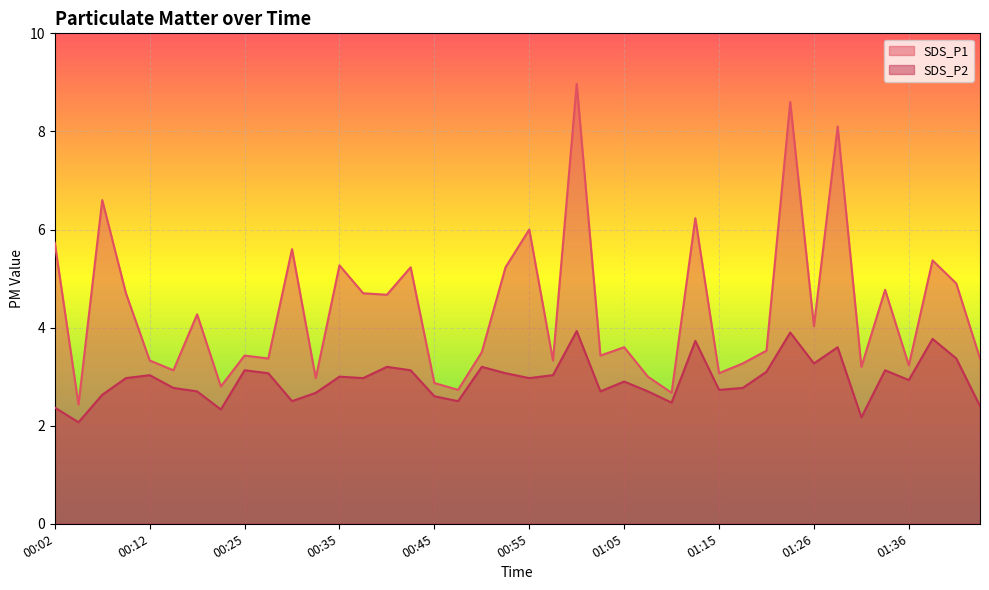

What is the difference between the highest and lowest values at 00:27?

0.3